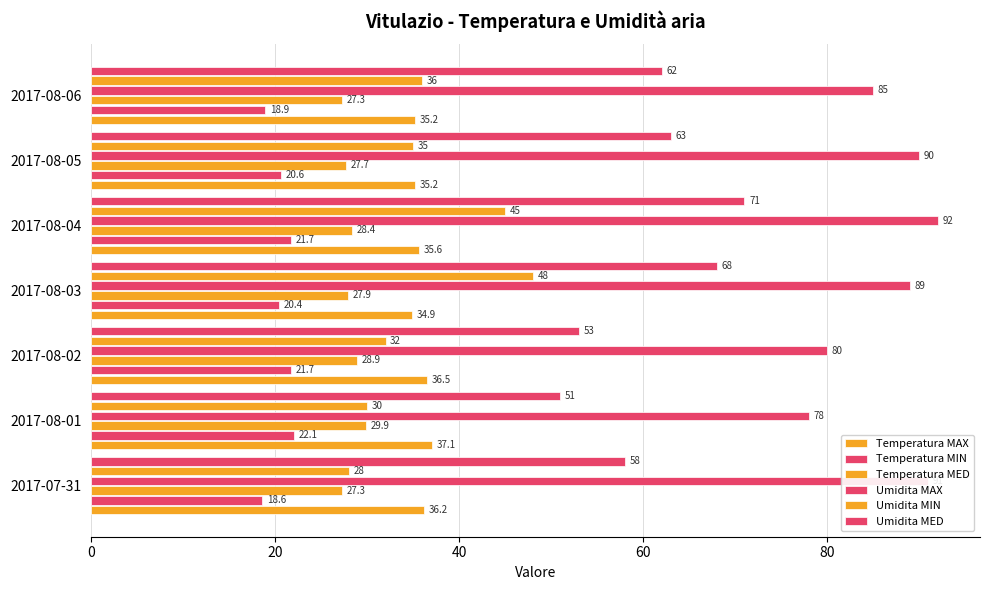

How many values in the Umidita MAX series are below 89?

3